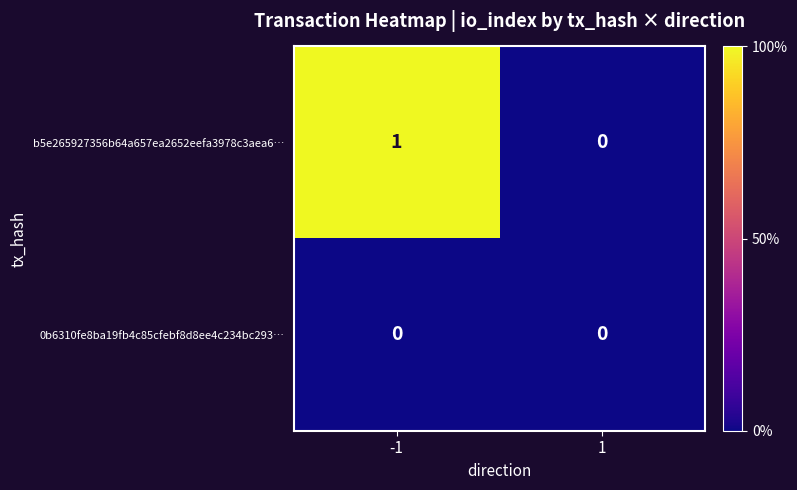

Reading left to right, list all the values displayed in this chart.

b5e265927356b64a657ea2652eefa3978c3aea6…: 1	0
0b6310fe8ba19fb4c85cfebf8d8ee4c234bc293…: 0	0